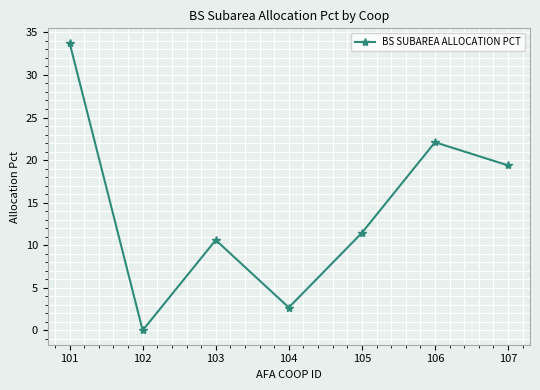

True or false: there are more than 1 points higher than both neighbors.

True